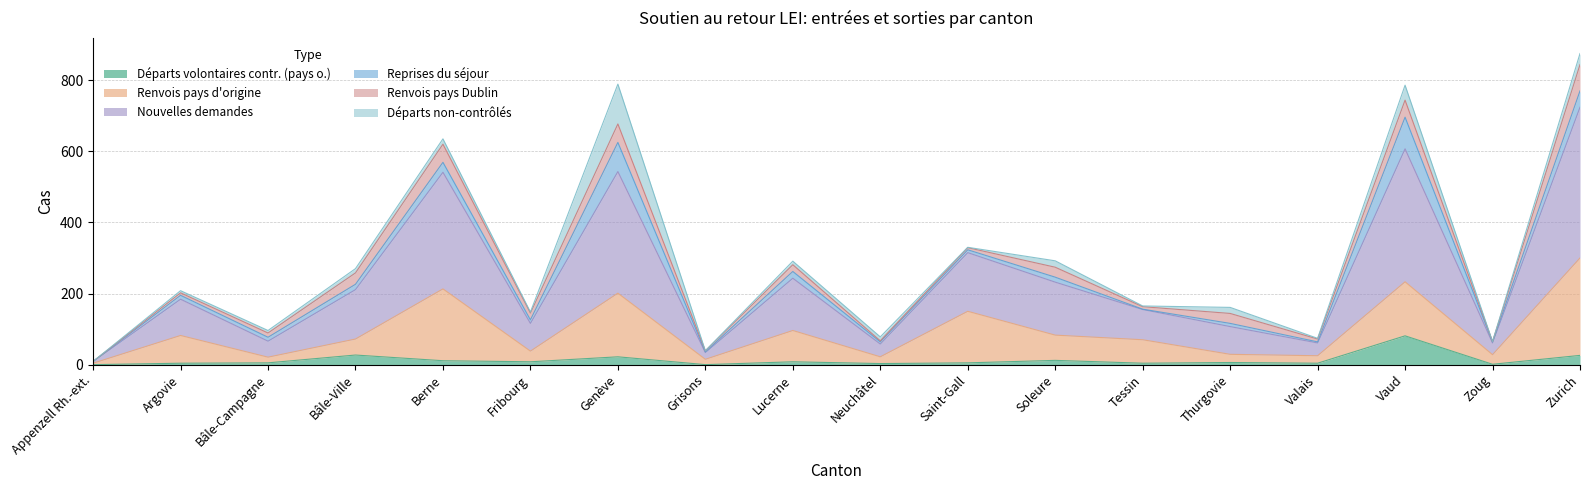

The value of Renvois pays d'origine at Soleure is 33. True or false?

False